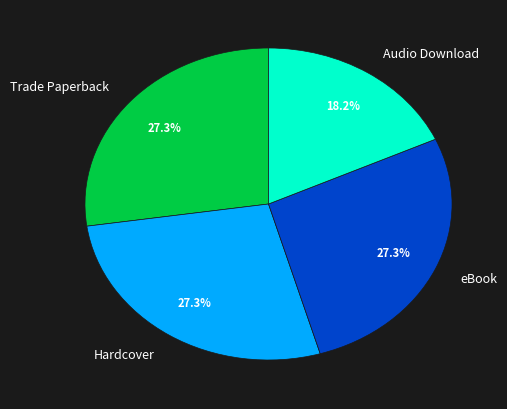

Is Audio Download the majority of the pie?

No